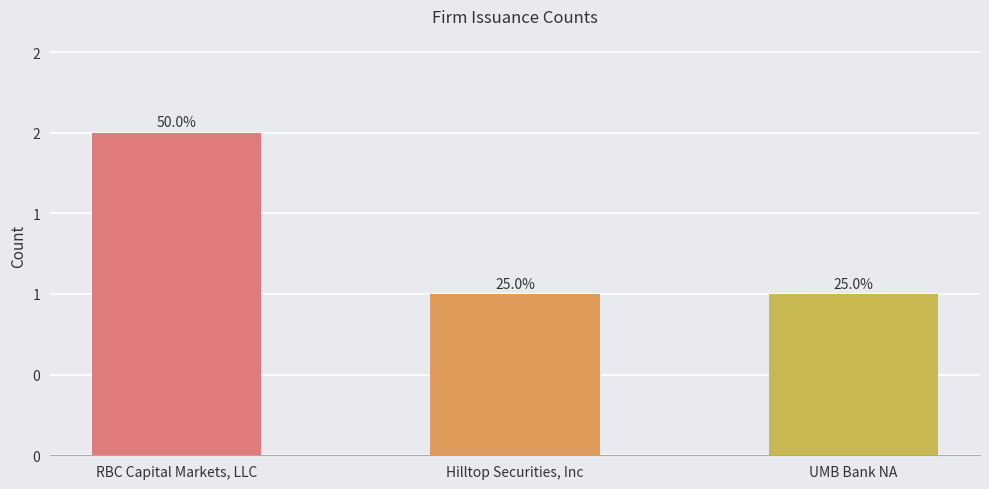

The chart shows a value of 2 at Hilltop Securities, Inc. True or false?

False